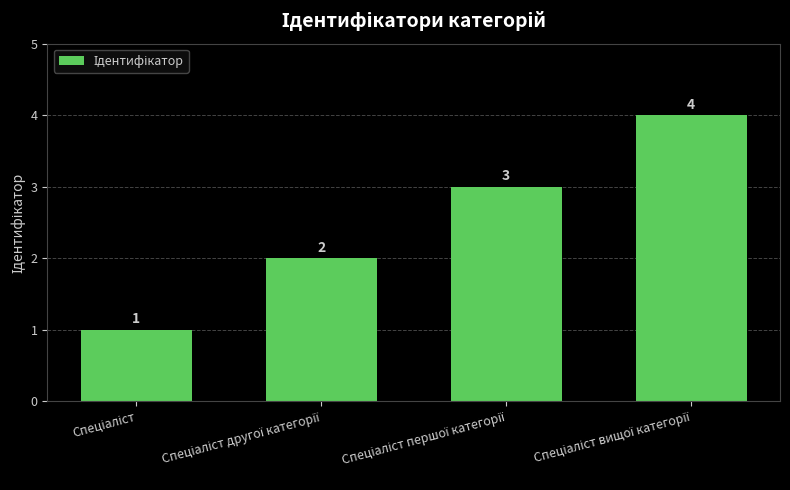

What is the value of the 4th bar from the left?

4